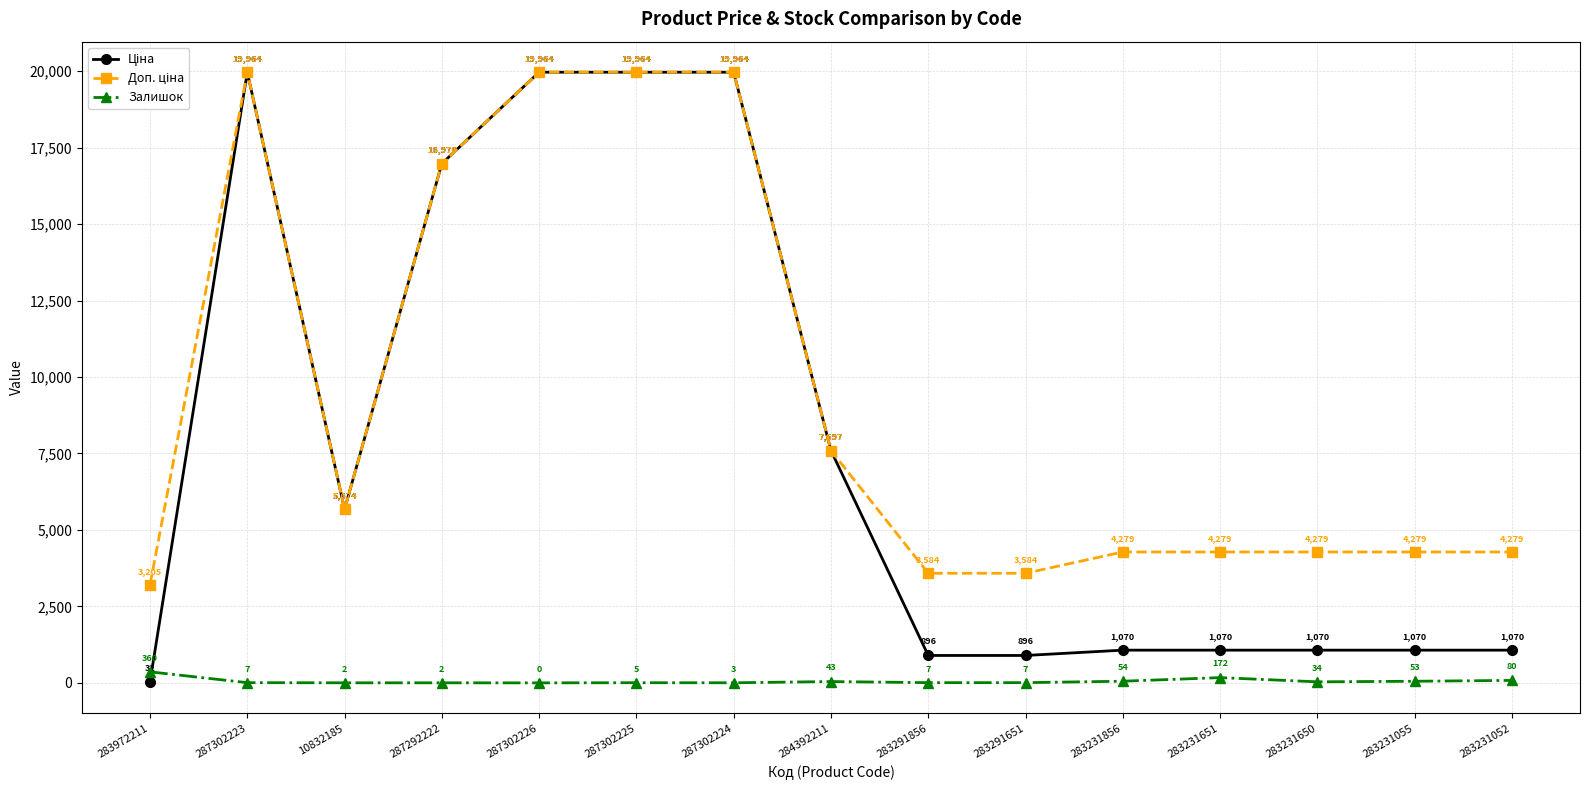

What is the label of the 2nd point from the right?

283231055